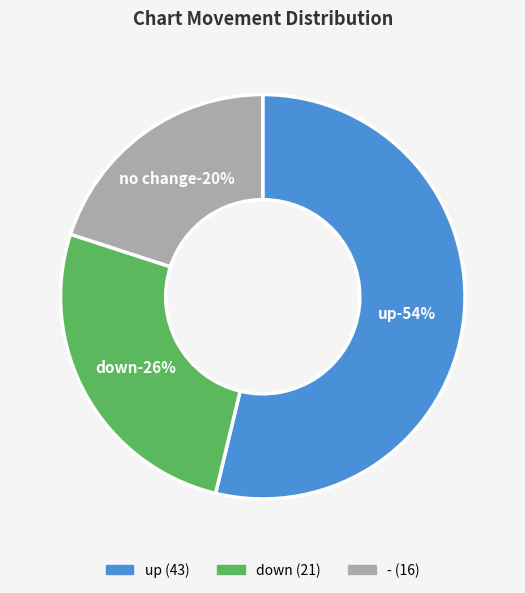

What is the ratio of the value at - to the value at down?

0.8